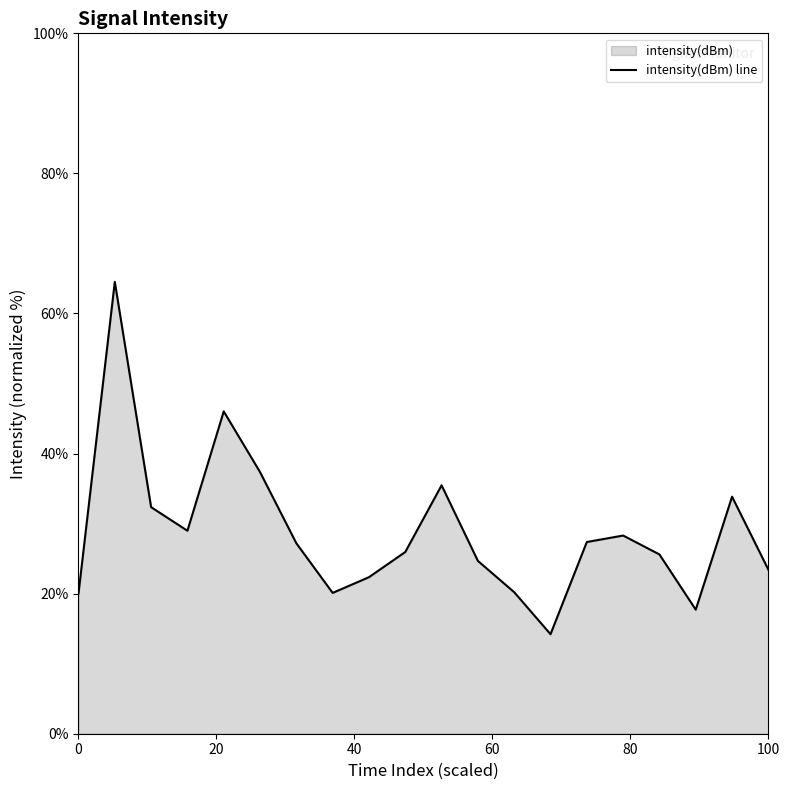

What is the minimum value shown in the chart?

14.2